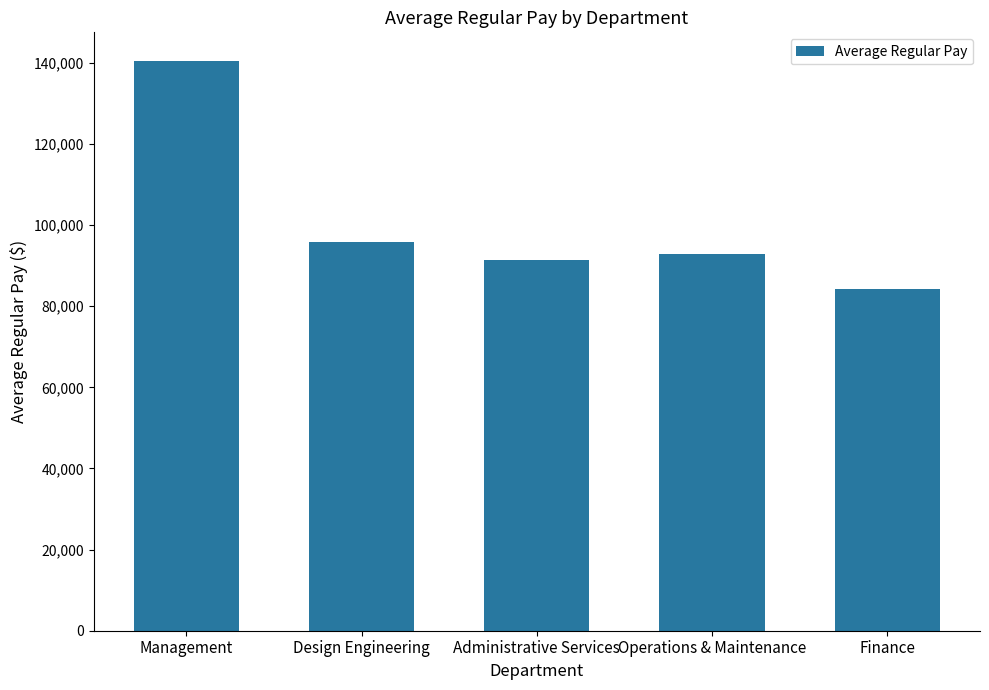

What is the label of the 3rd bar from the left?

Administrative Services